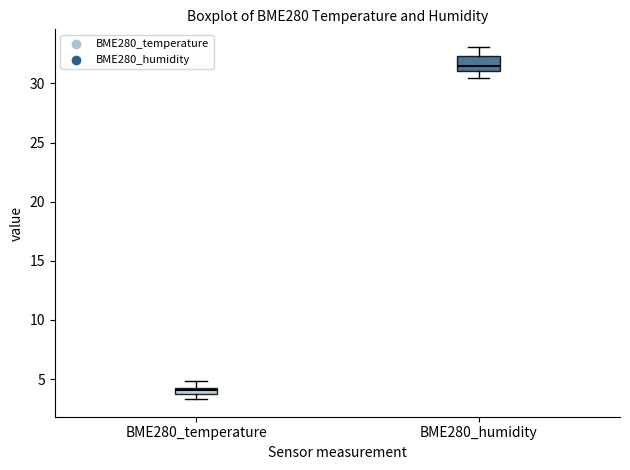

Which box's median line is the highest?

BME280_humidity